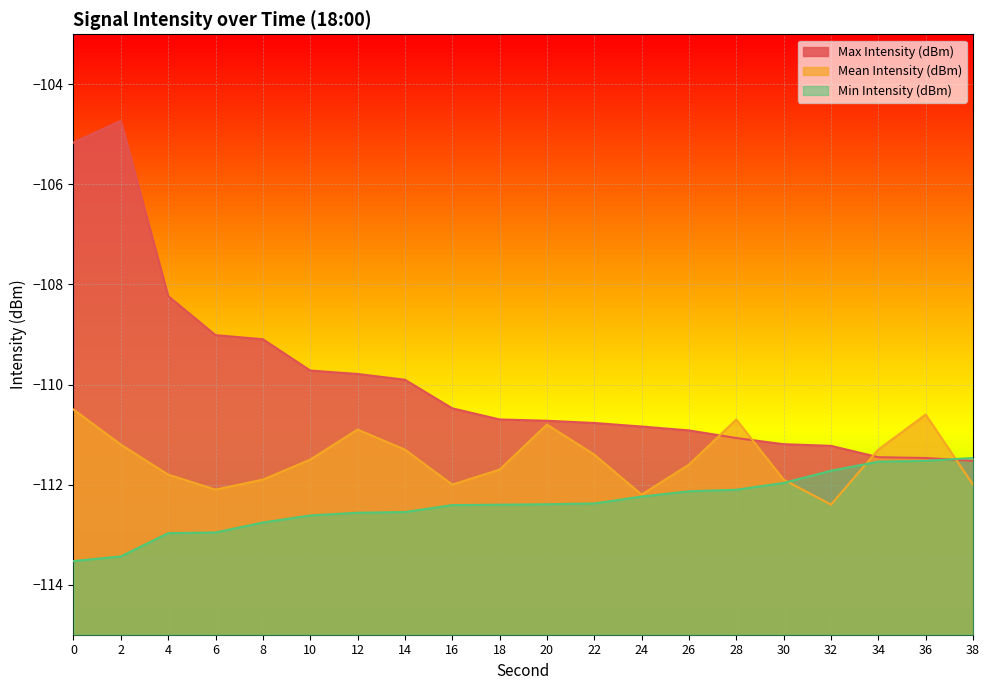

The Max Intensity (dBm) series shows -110.5 at 16. True or false?

True